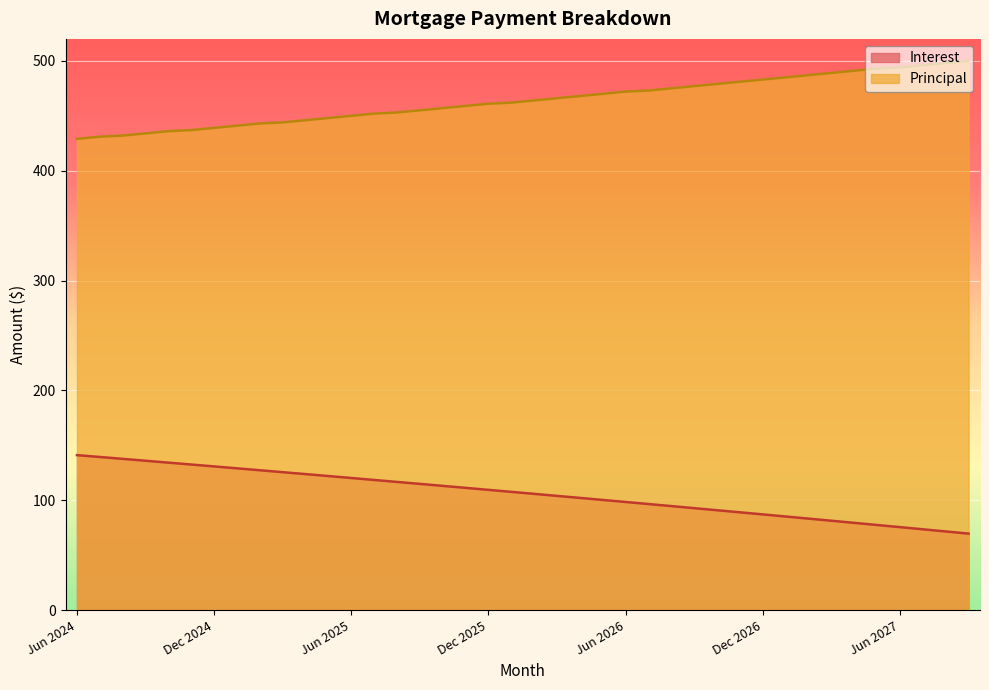

Between Oct 2026 and Nov 2026, which series saw the biggest shift?

Principal